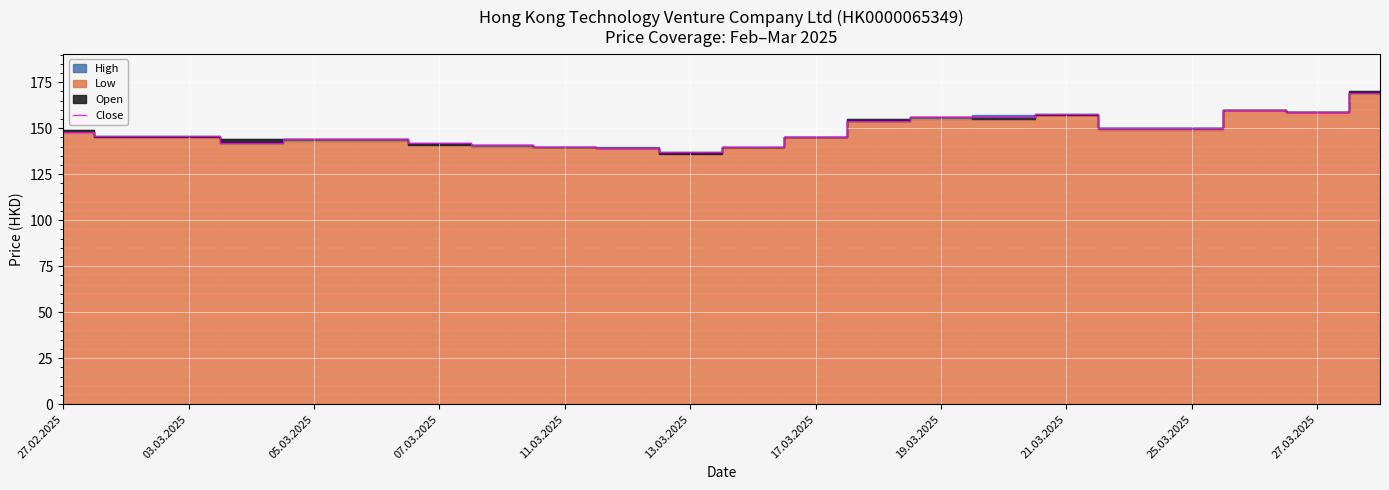

Reading left to right, extract all data points from this chart.

148	146	146	142	144	144	142	141	140	139	137	140	145	154	156	156	158	150	150	160	159	169